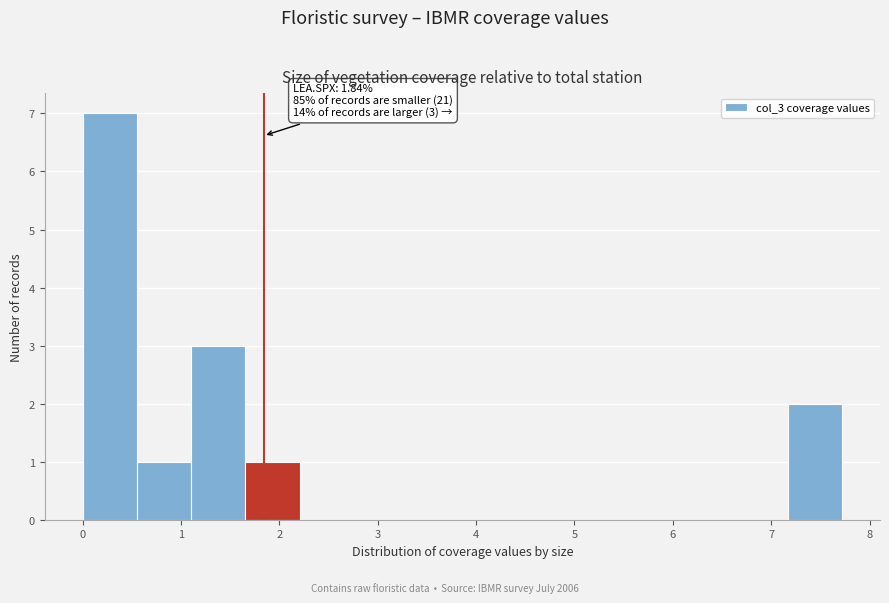

Which range on the x-axis has the tallest bar?

0.0 to 0.6